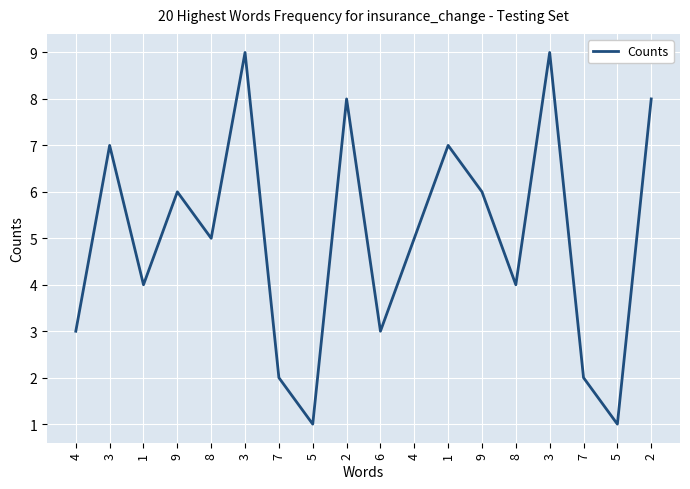

Is it true that the value at 8 is 5?

True